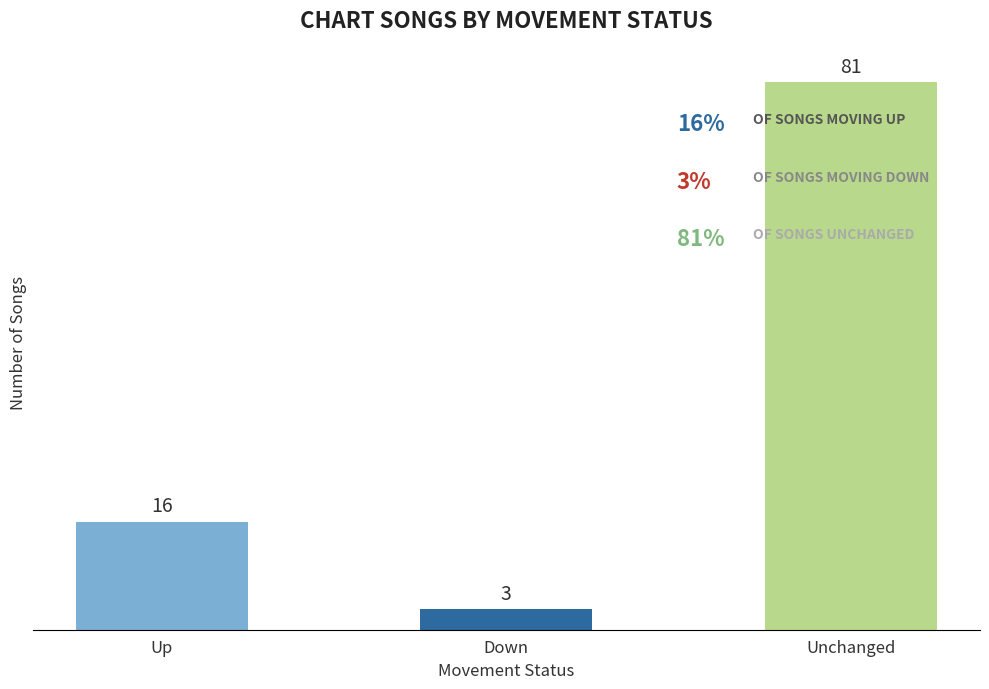

List the labels in order of value, smallest first.

Down, Up, Unchanged